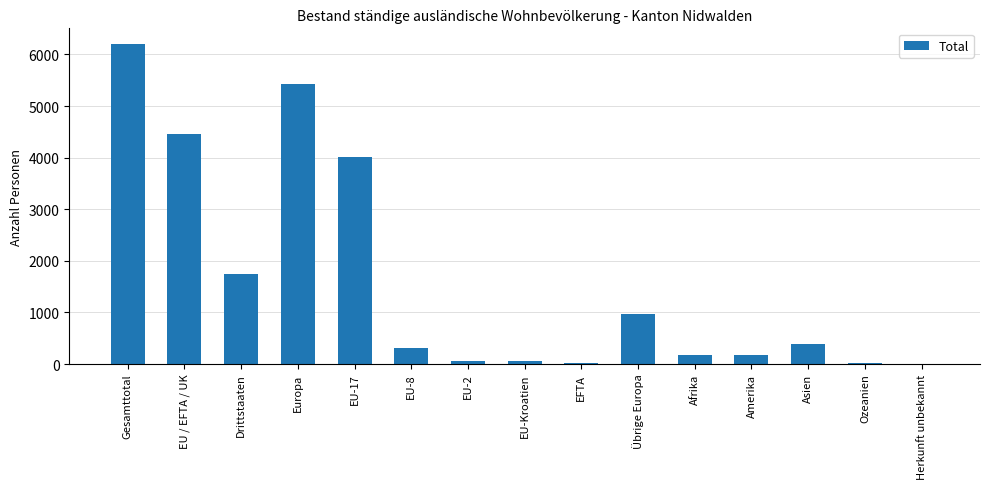

Which label corresponds to the largest value in the chart?

Gesamttotal